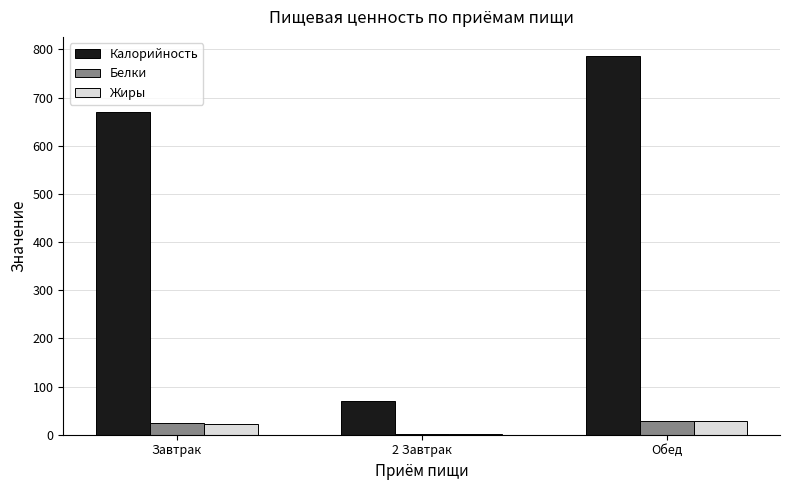

What is the sum of all Белки values?

53.6